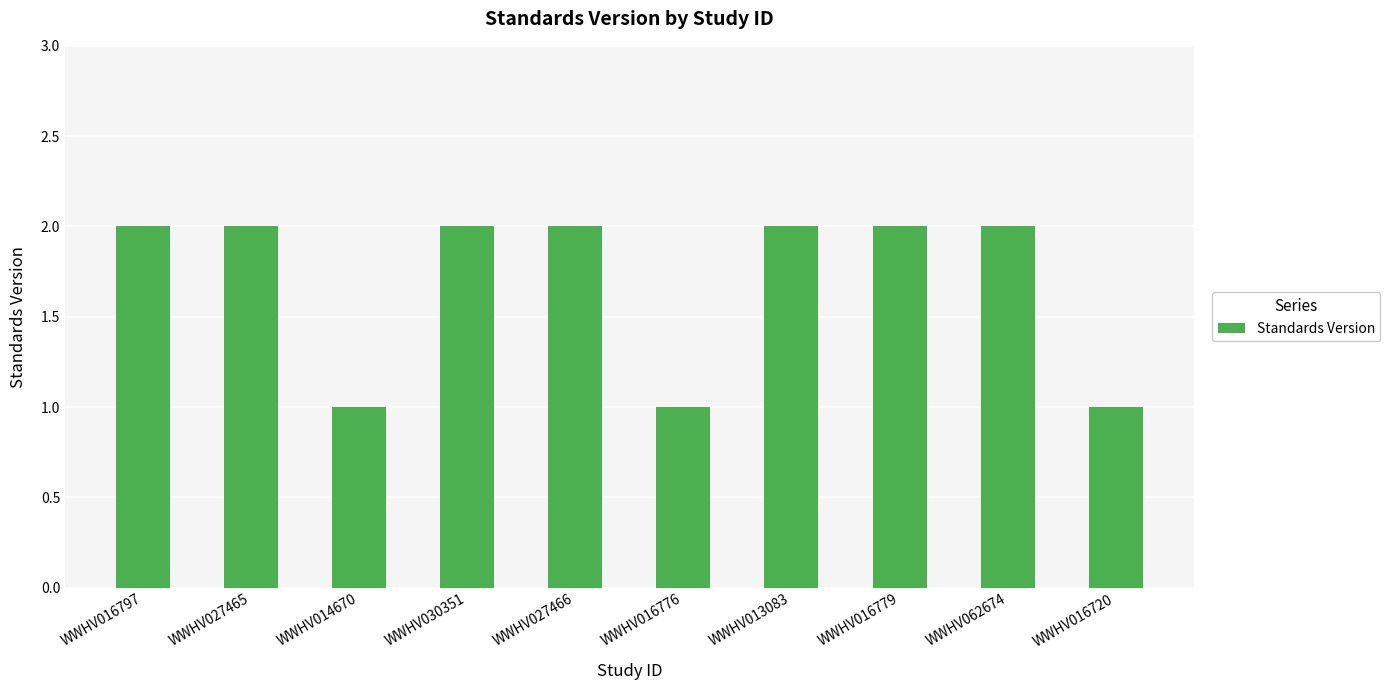

What is the label of the 5th bar from the right?

WWHV016776